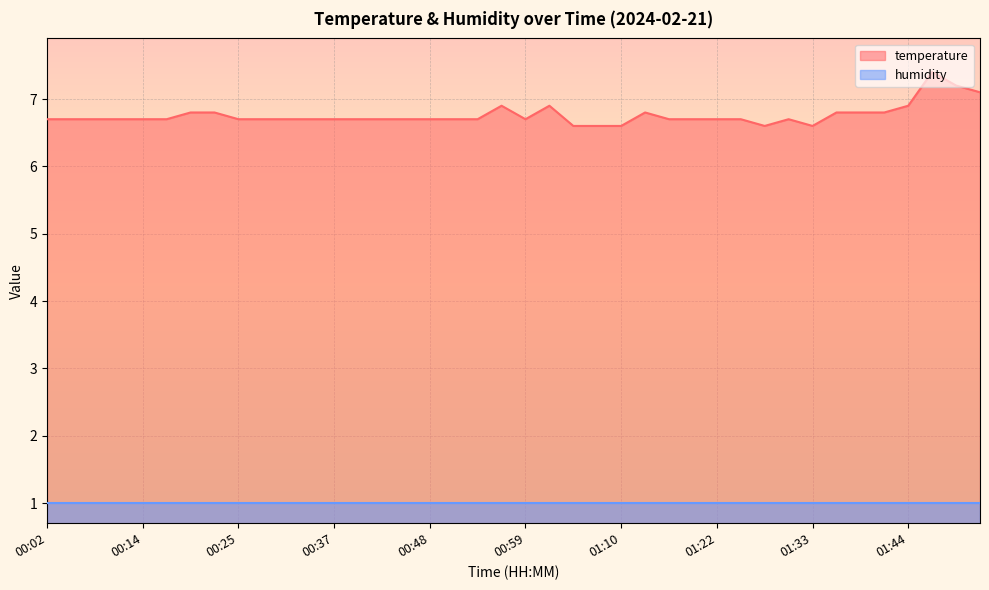

What value does the data have at 00:56?

6.9